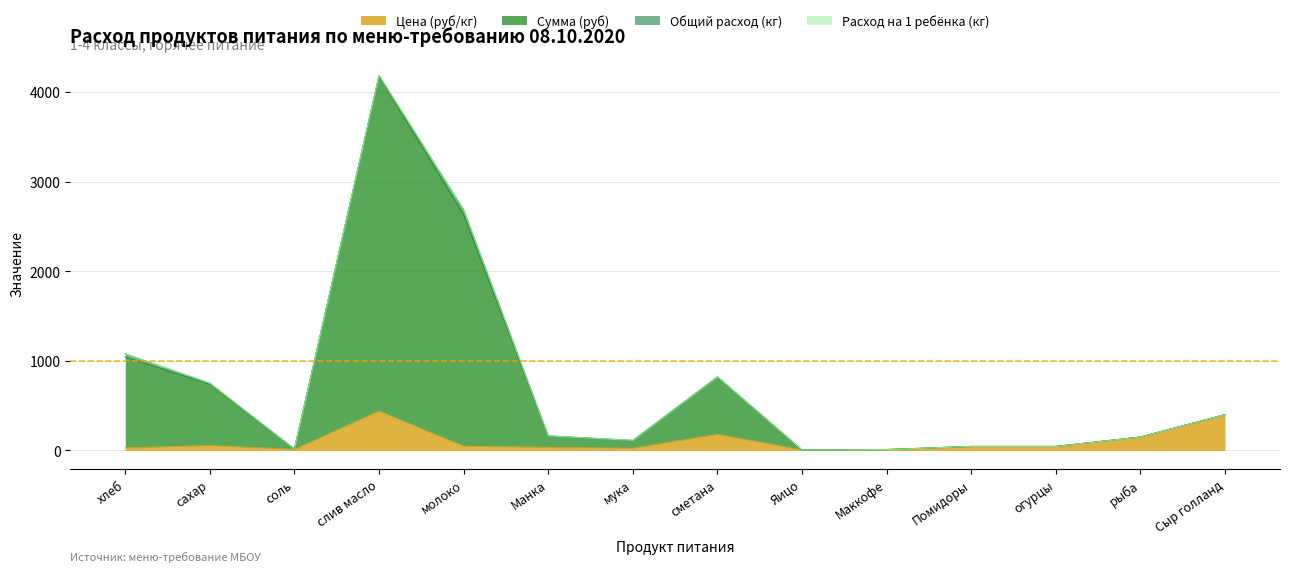

True or false: Цена (руб/кг) and Сумма (руб) intersect in this chart.

False